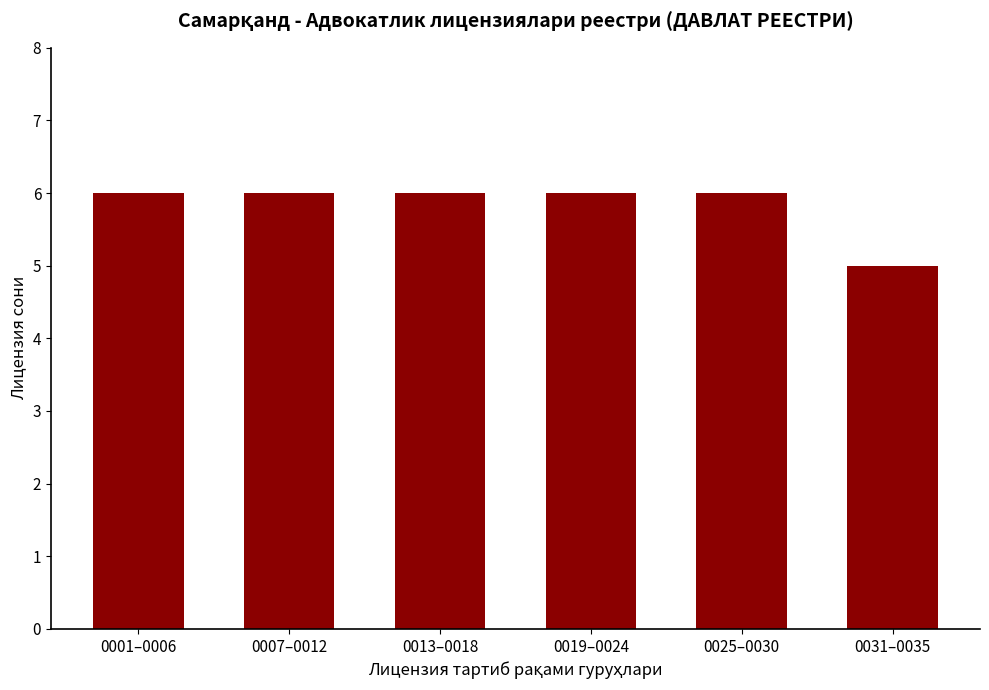

Where is the data nearest to the value 5?

0031–0035